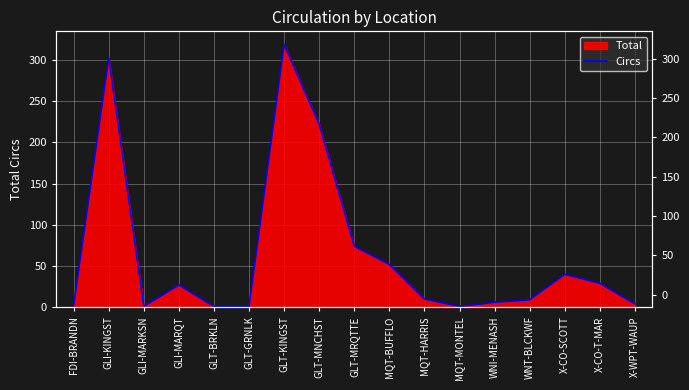

The value at X-CO-SCOTT is 60. True or false?

False